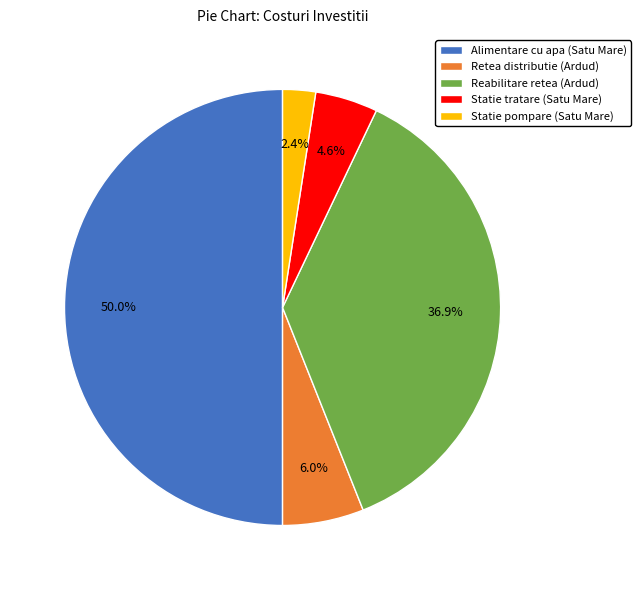

How many slices are in this pie chart?

5